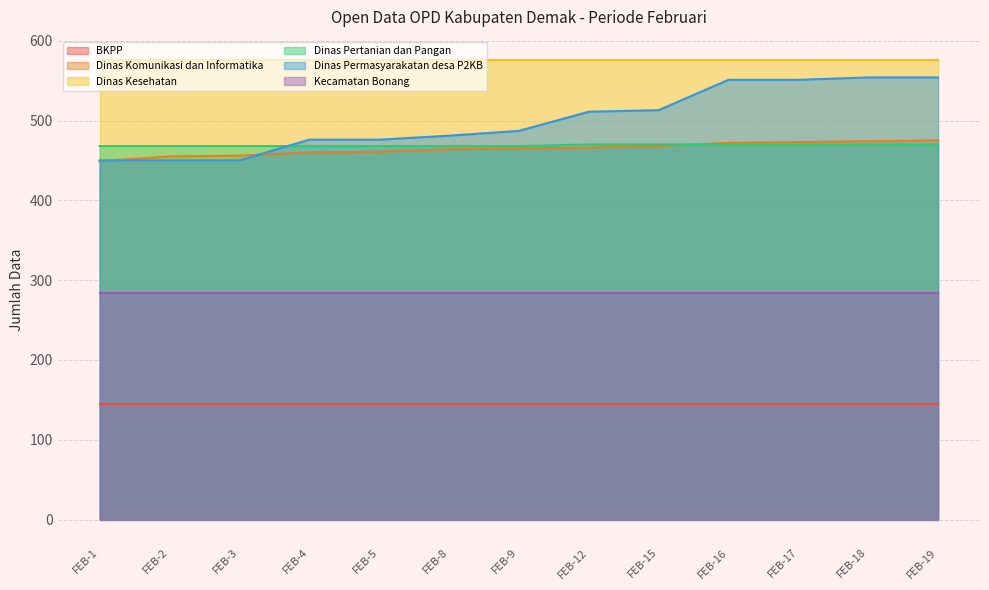

At which label does Dinas Komunikasi dan Informatika first exceed 465?

FEB-12